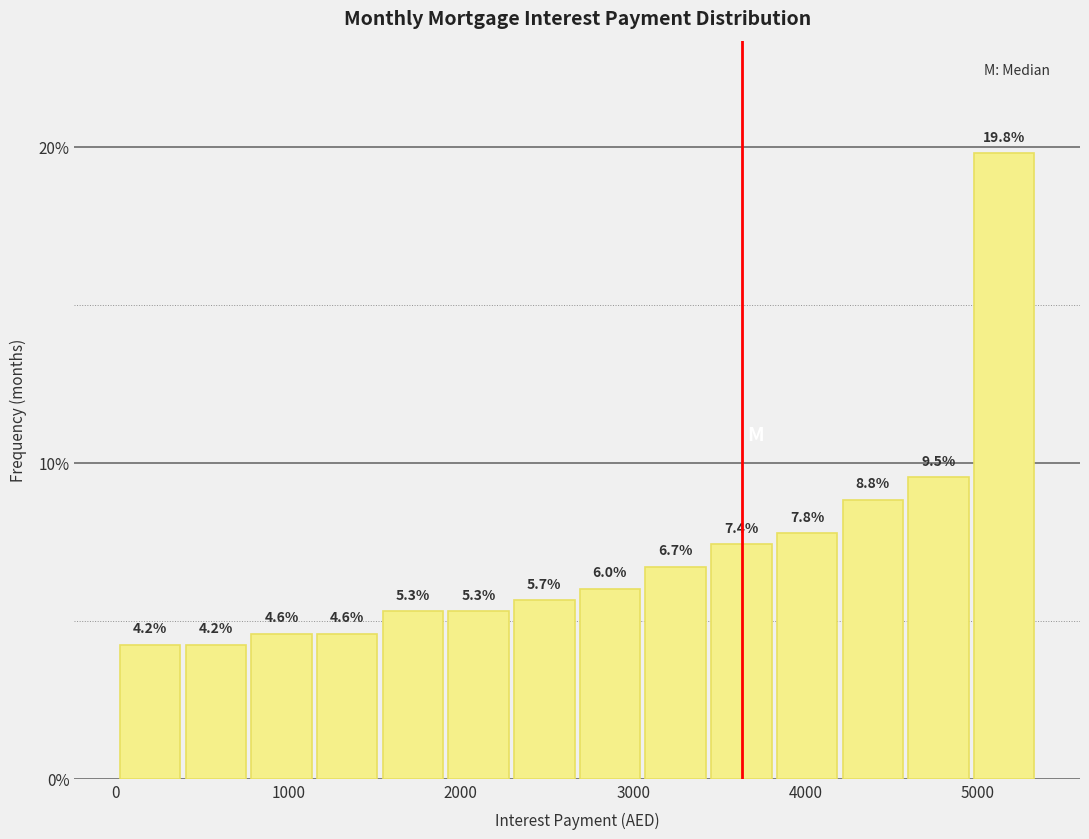

Read against the x-axis, roughly where is the centre of the tallest bar?

5200